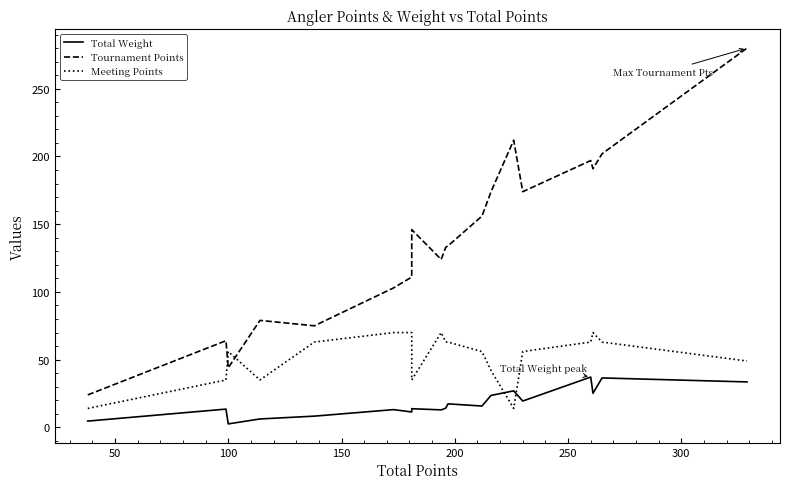

Is this an area chart (filled region under the line)?

No